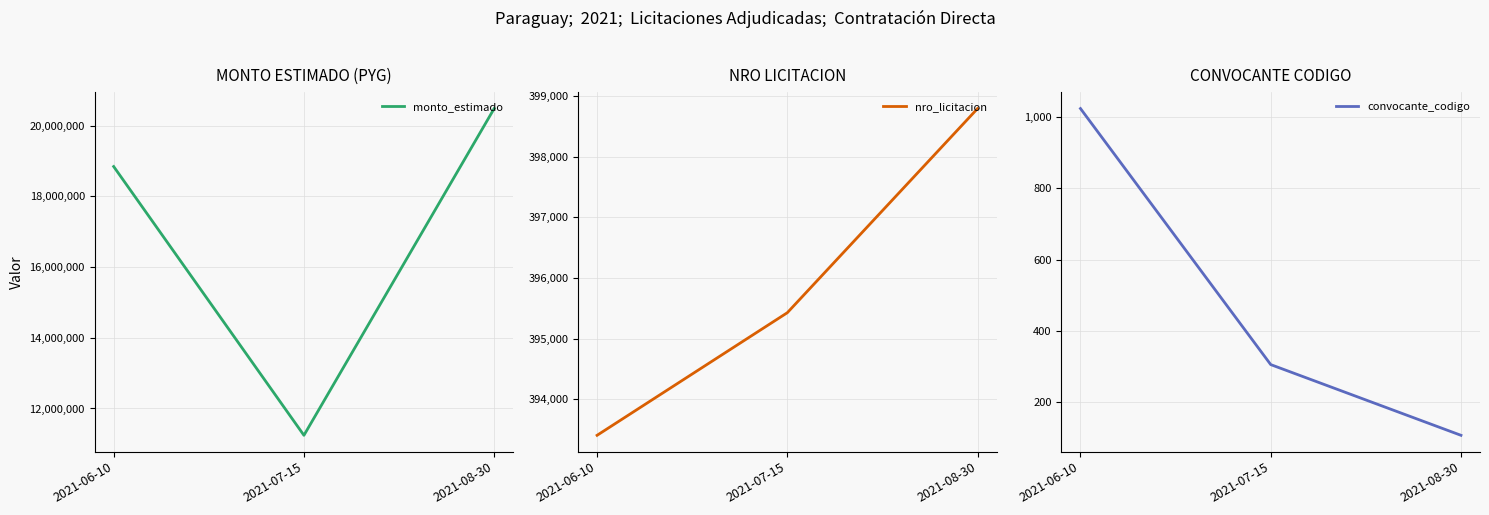

Reading left to right, transcribe all the data shown in this chart.

monto_estimado: 18840460	11241200	20480082
nro_licitacion: 393402	395427	398799
convocante_codigo: 1023	306	108